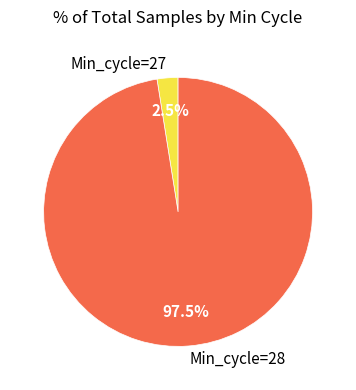

How many slices are in this pie chart?

2